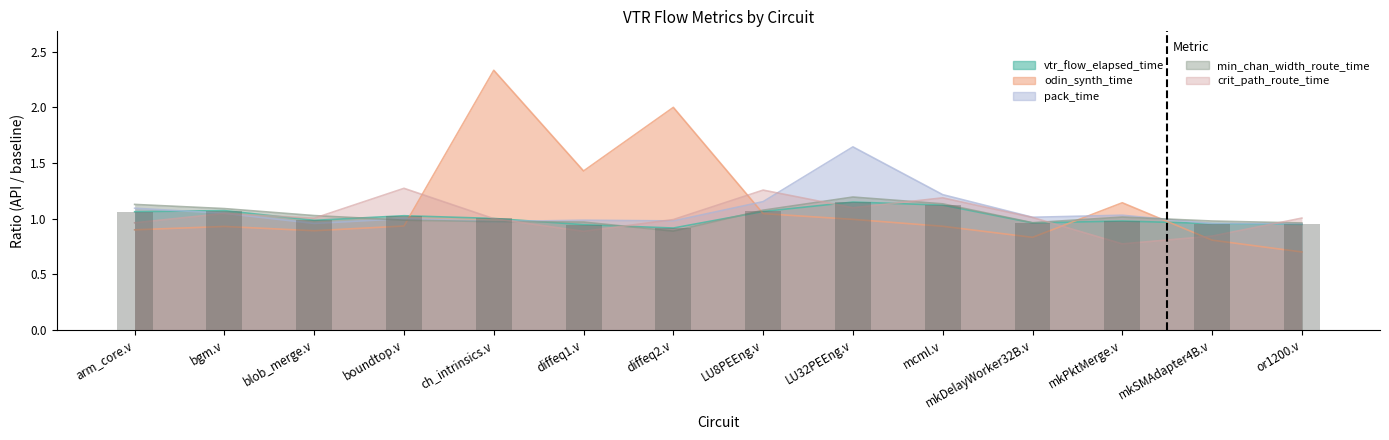

The vtr_flow_elapsed_time series shows 1.6 at ch_intrinsics.v. True or false?

False